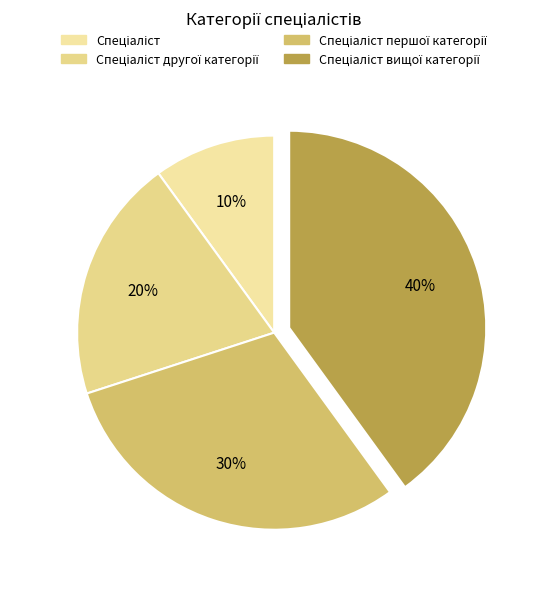

Approximately how many times larger is the value at Спеціаліст compared to Спеціаліст другої категорії?

0.5